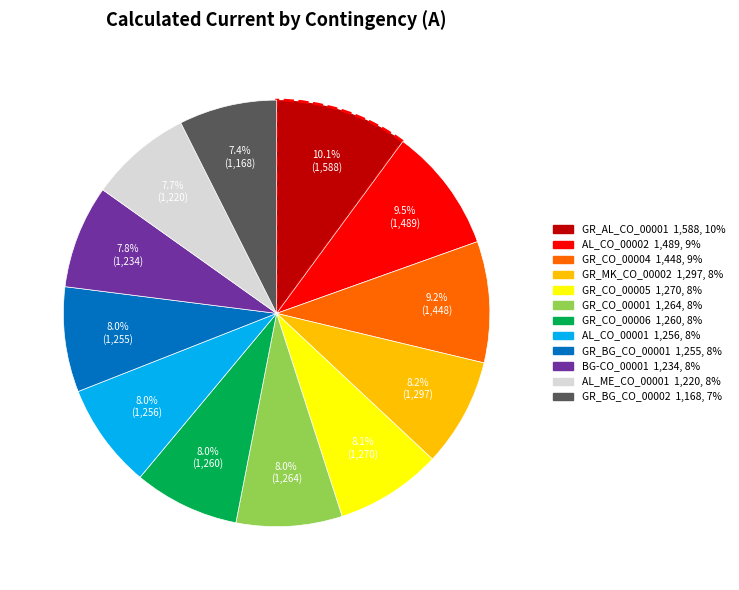

How many segments does this pie chart have?

12